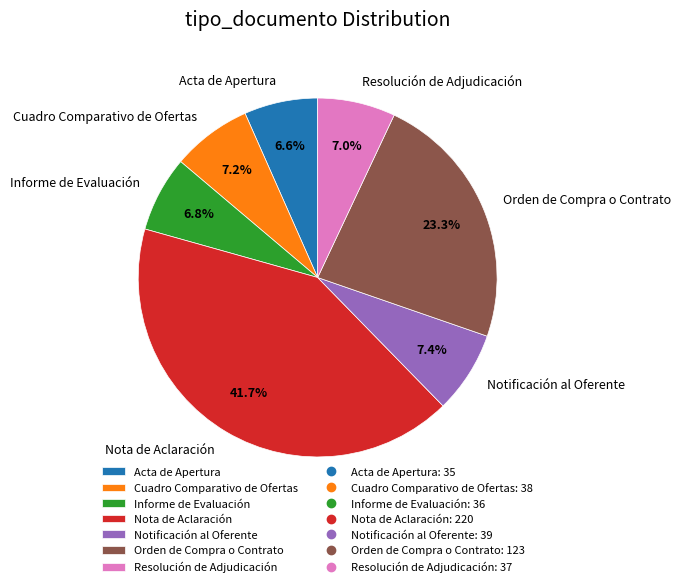

Is Resolución de Adjudicación the majority of the pie?

No